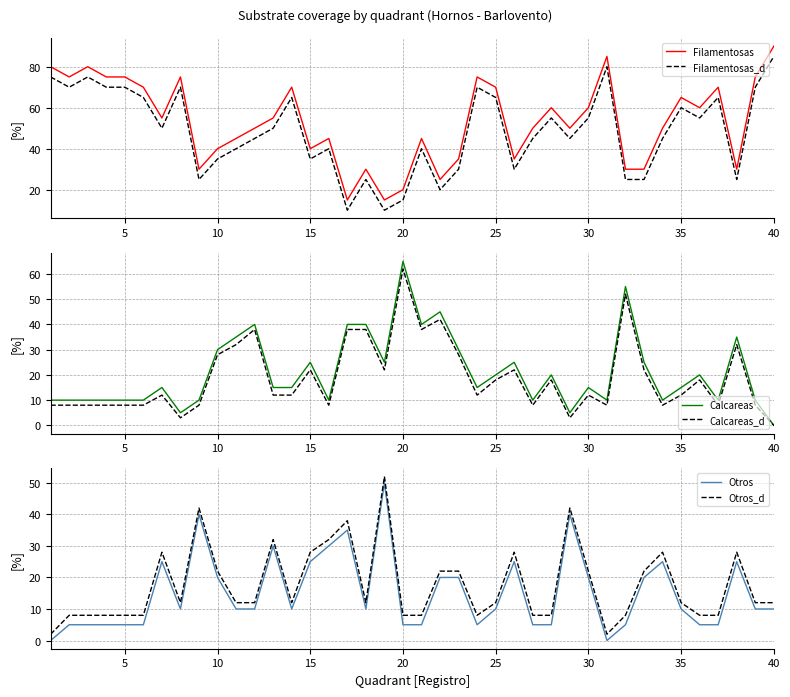

Reading left to right, list all the values displayed in this chart.

Filamentosas: 80	75	80	75	75	70	55	75	30	40	45	50	55	70	40	45	15	30	15	20	45	25	35	75	70	35	50	60	50	60	85	30	30	50	65	60	70	30	75	90
Filamentosas_d: 75	70	75	70	70	65	50	70	25	35	40	45	50	65	35	40	10	25	10	15	40	20	30	70	65	30	45	55	45	55	80	25	25	45	60	55	65	25	70	85
Calcareas: 10	10	10	10	10	10	15	5	10	30	35	40	15	15	25	10	40	40	25	65	40	45	30	15	20	25	10	20	5	15	10	55	25	10	15	20	10	35	10	0
Calcareas_d: 8	8	8	8	8	8	12	3	8	28	32	38	12	12	22	8	38	38	22	62	38	42	28	12	18	22	8	18	3	12	8	52	22	8	12	18	8	32	8	0
Otros: 0	5	5	5	5	5	25	10	40	20	10	10	30	10	25	30	35	10	50	5	5	20	20	5	10	25	5	5	40	20	0	5	20	25	10	5	5	25	10	10
Otros_d: 2	8	8	8	8	8	28	12	42	22	12	12	32	12	28	32	38	12	52	8	8	22	22	8	12	28	8	8	42	22	2	8	22	28	12	8	8	28	12	12